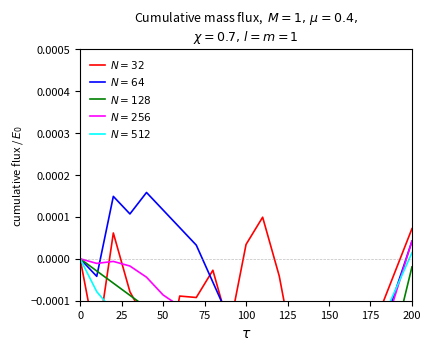

What are all the series names shown in the legend?

$N=32$, $N=64$, $N=128$, $N=256$, $N=512$